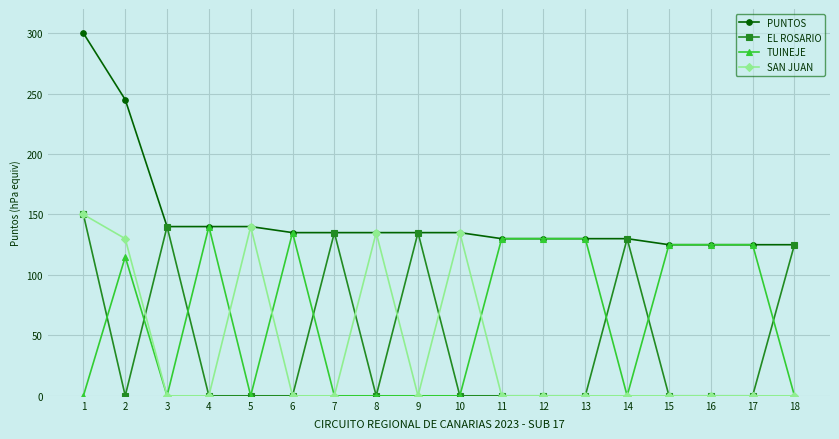

Where is the first local minimum for TUINEJE?

3